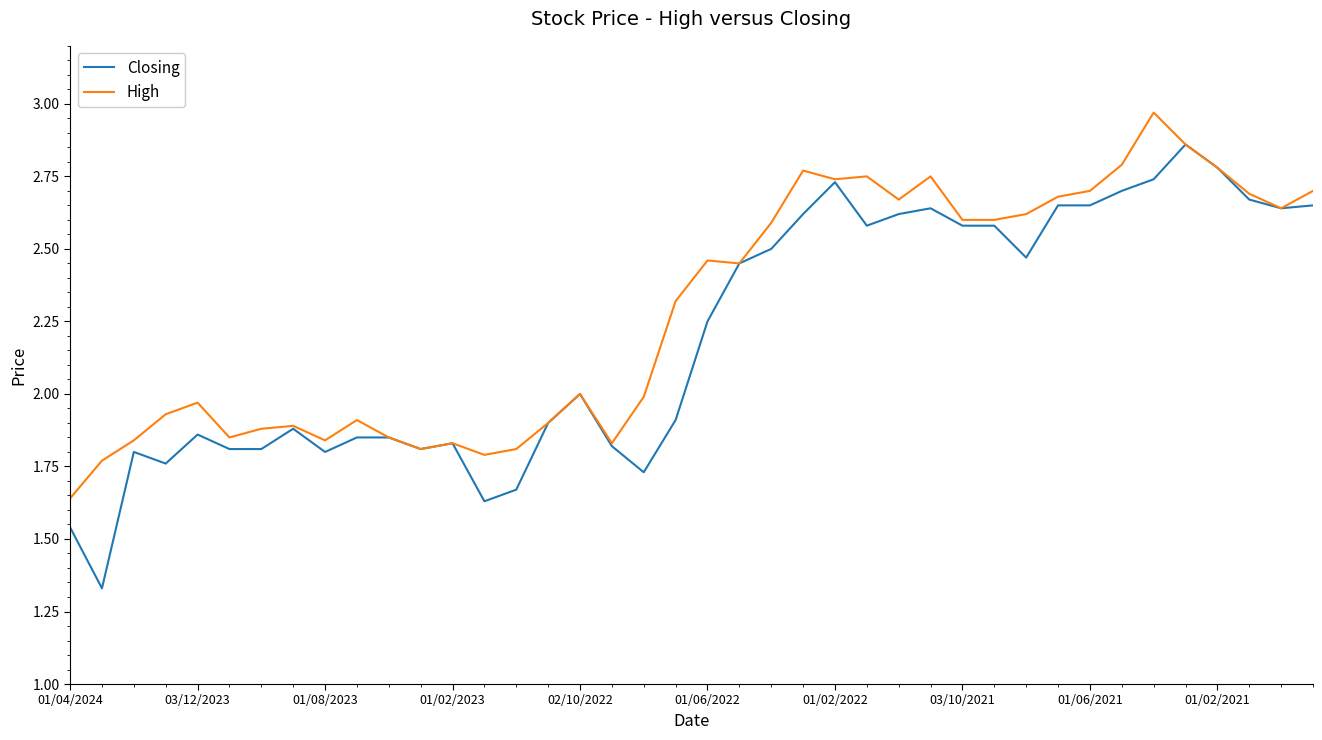

Which series has the widest spread of values?

Closing